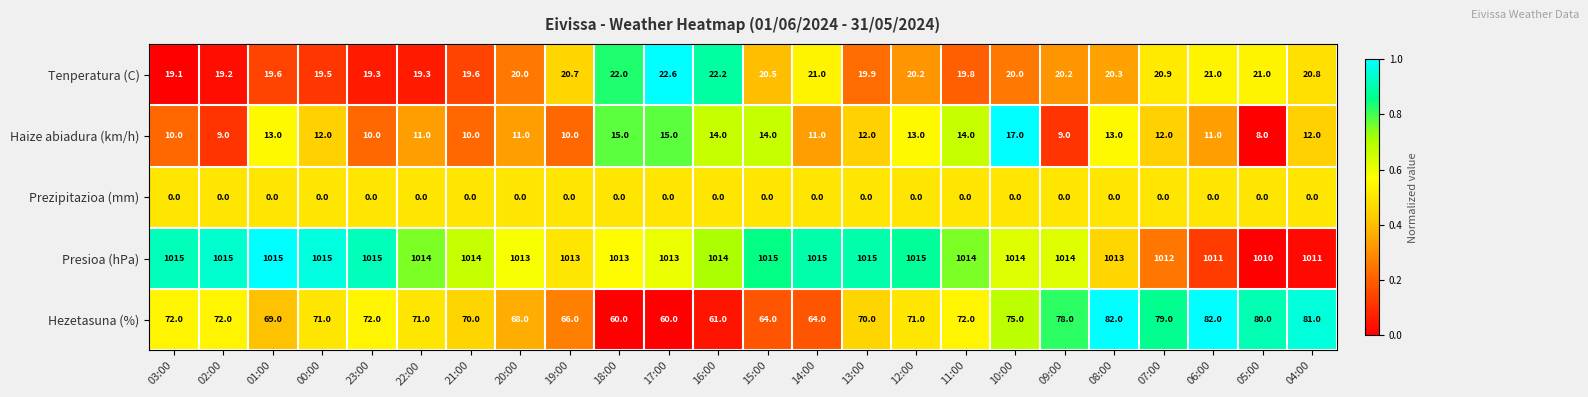

What is the spread (max minus min) of values at 15:00?

1015.0